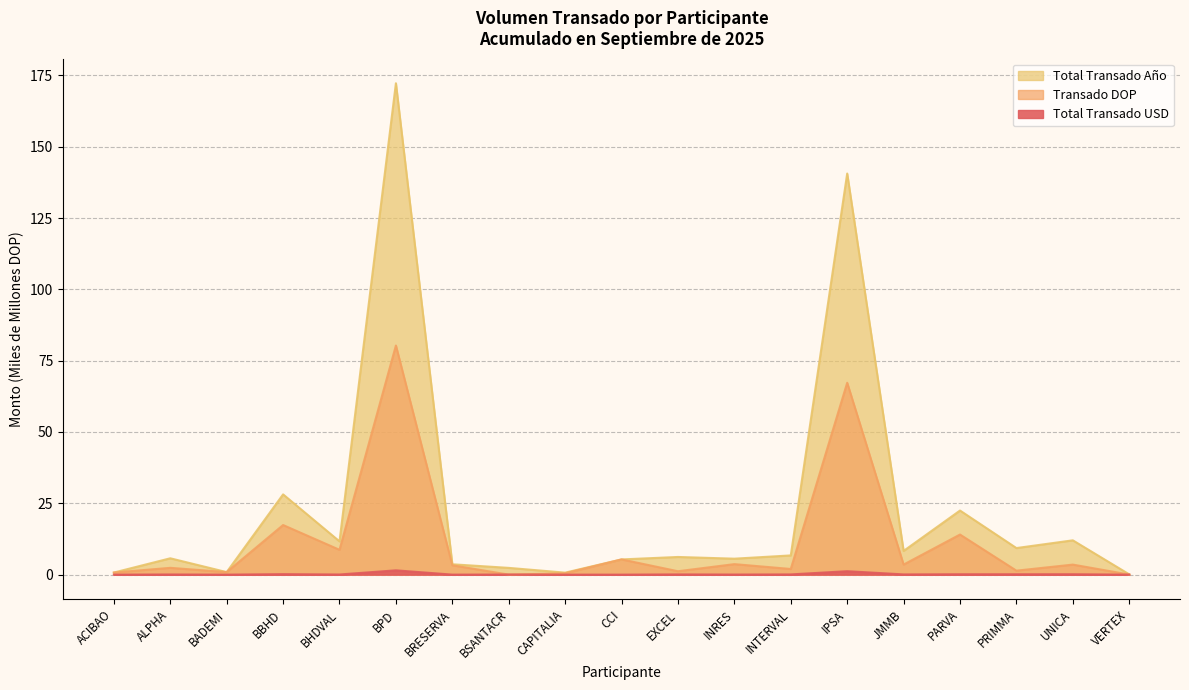

Where do Total Transado USD and Transado DOP first cross each other?

BRESERVA and BSANTACR